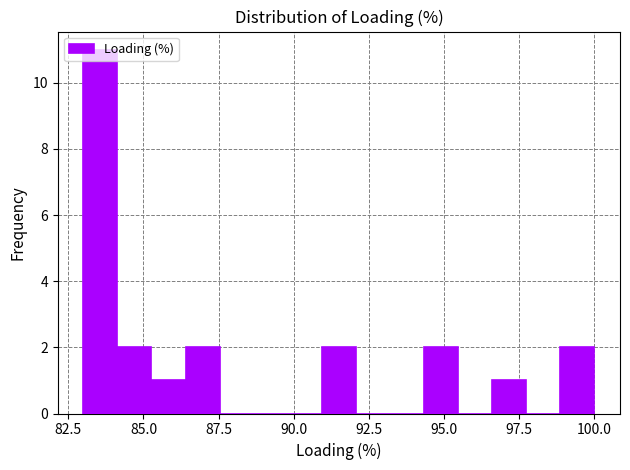

Read against the x-axis, roughly where is the centre of the tallest bar?

83.5